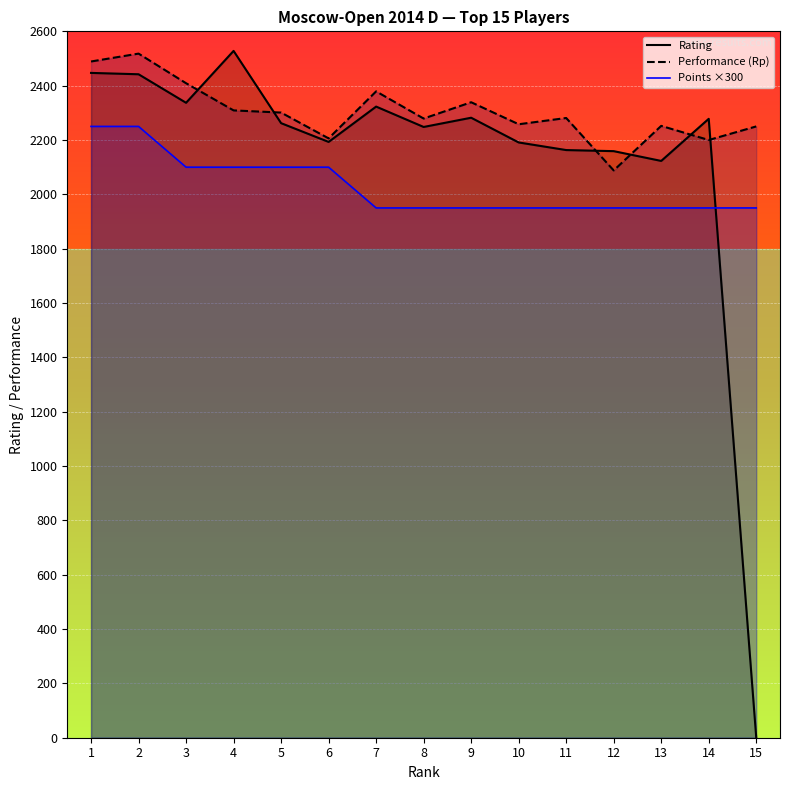

What is the difference between the highest and lowest values at 6?

106